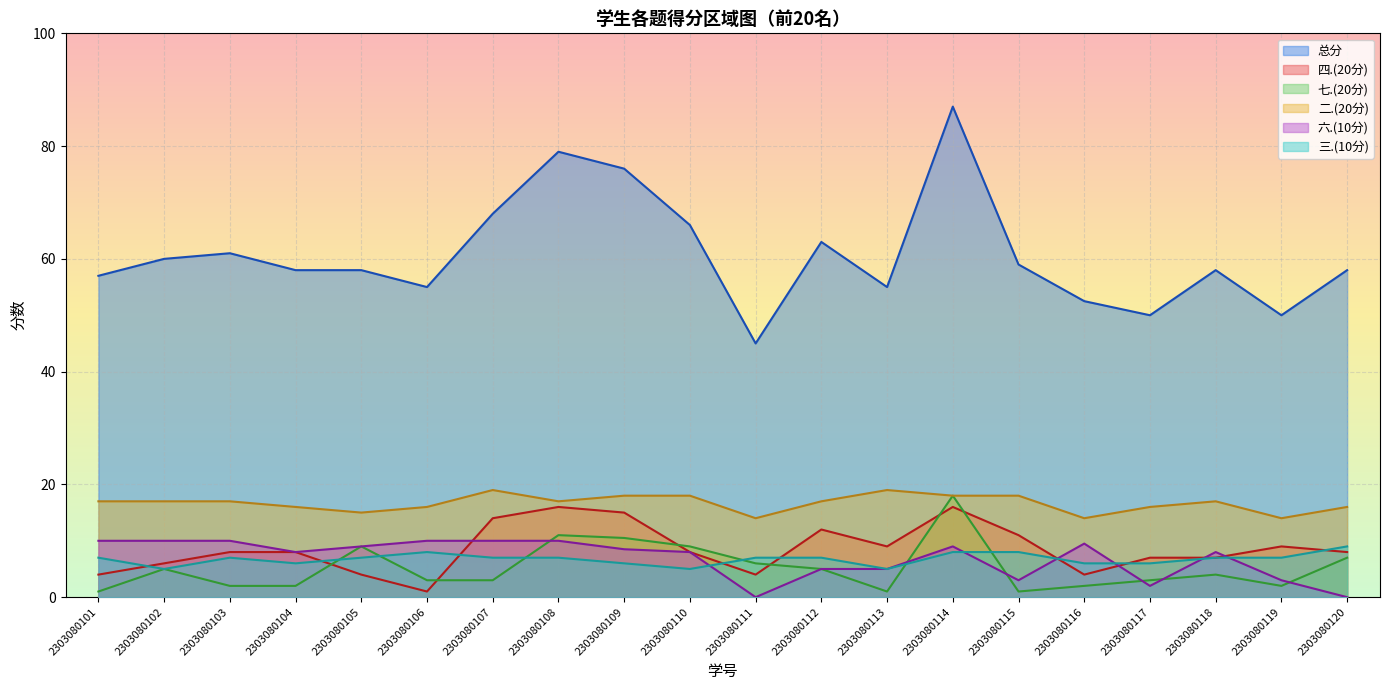

Count the 三.(10分) values in the range 6 to 7.

13